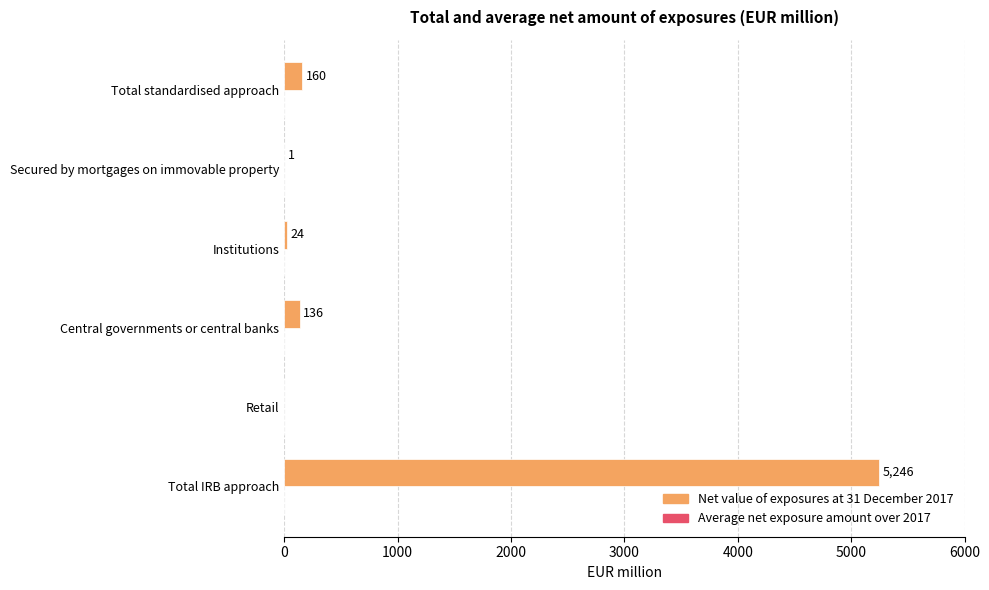

Read the value at Total standardised approach, to the nearest 100.

200